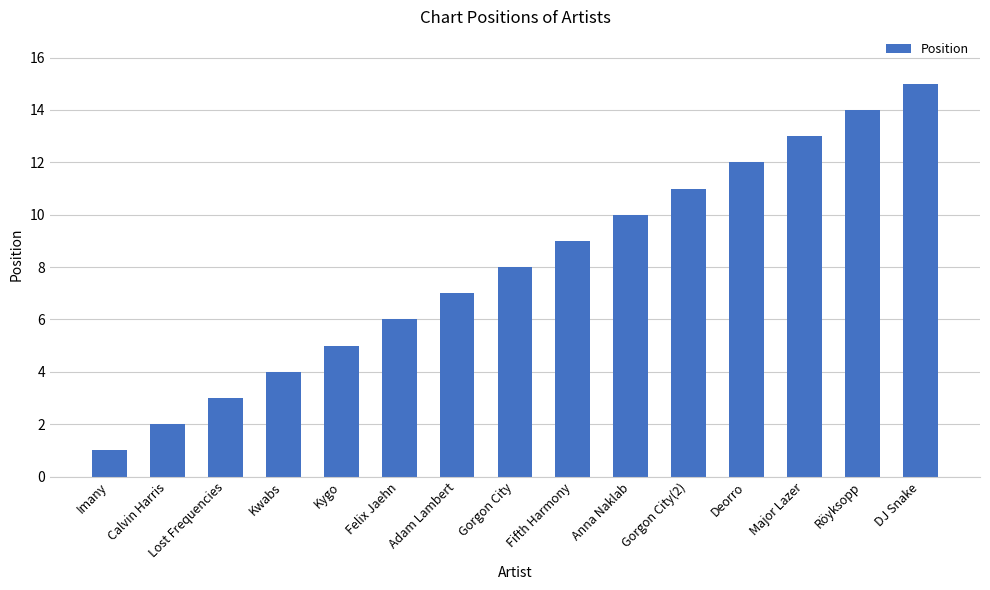

How many distinct data groups are displayed?

1